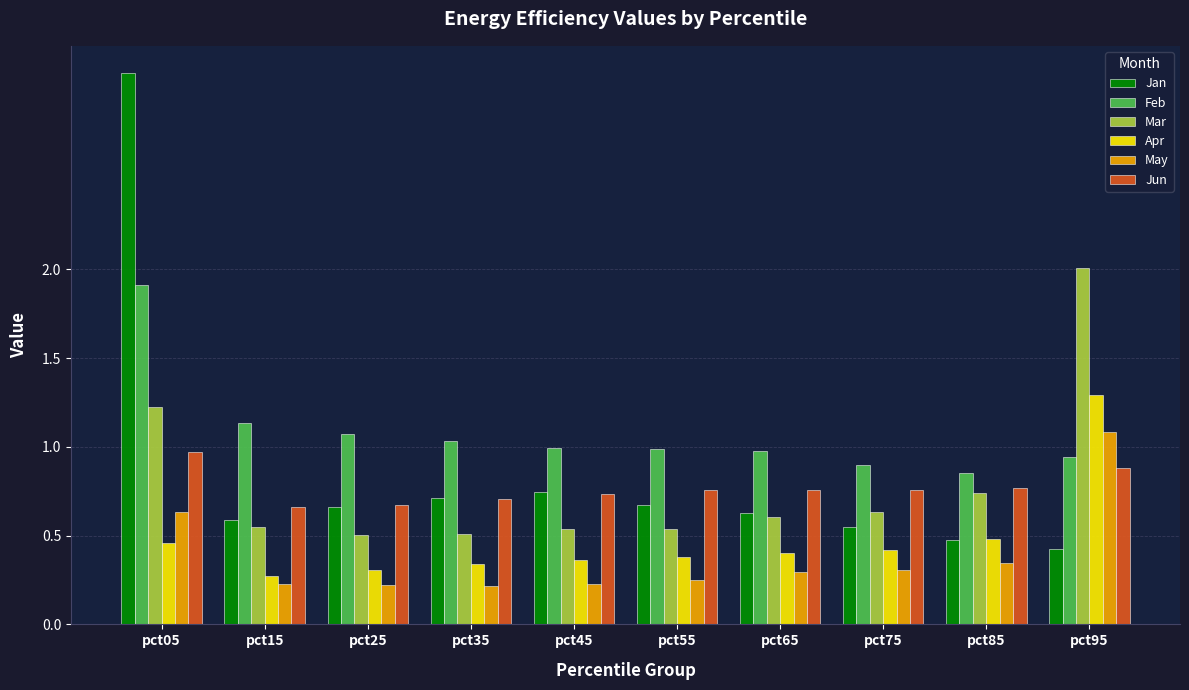

Count the number of categories in the chart.

10